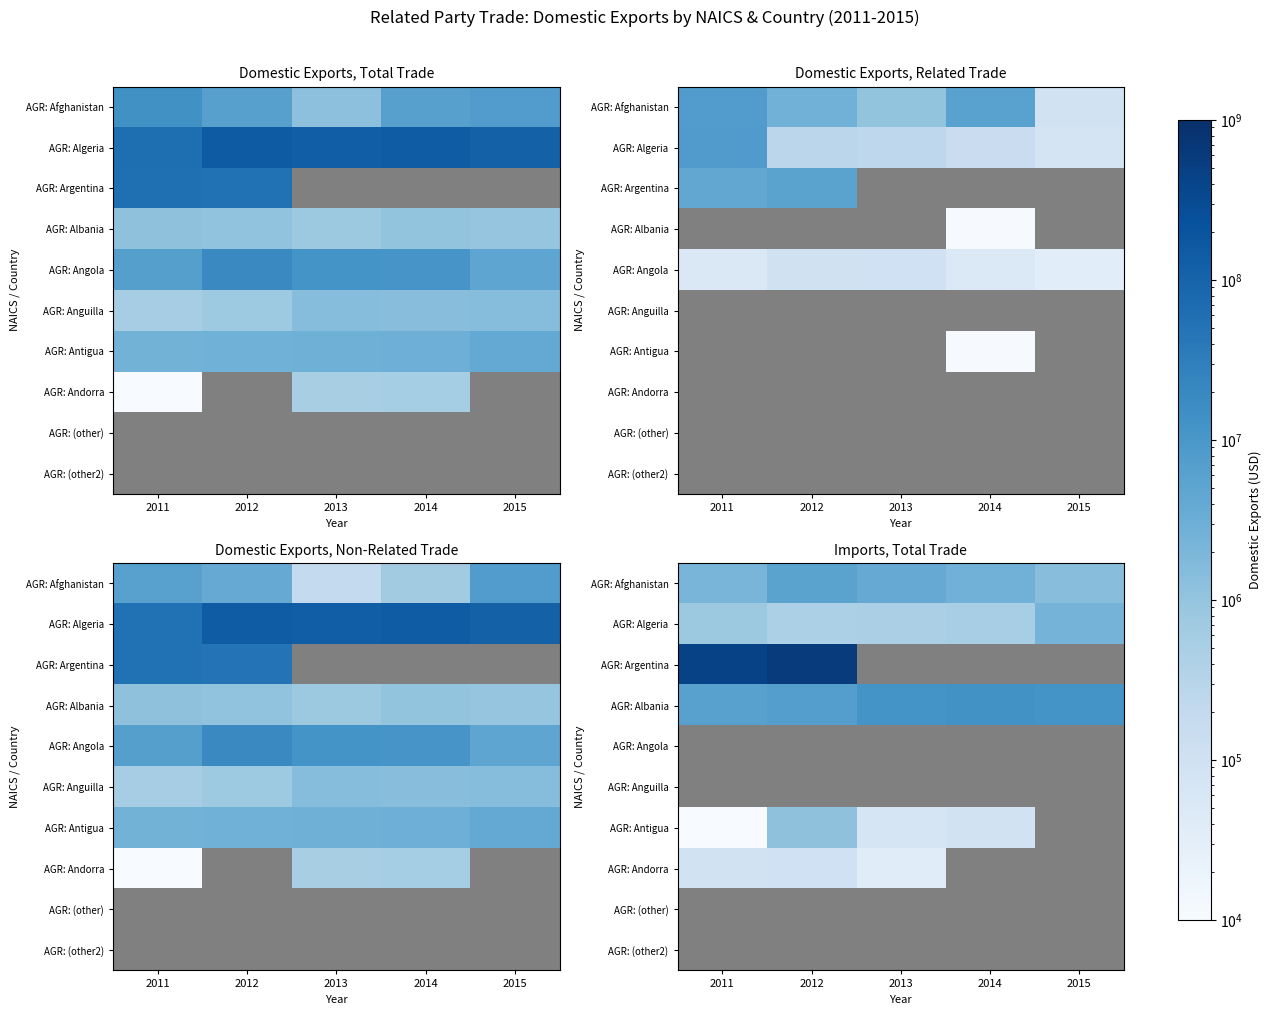

What is the difference between the highest and lowest values at 2011?

443063871.0